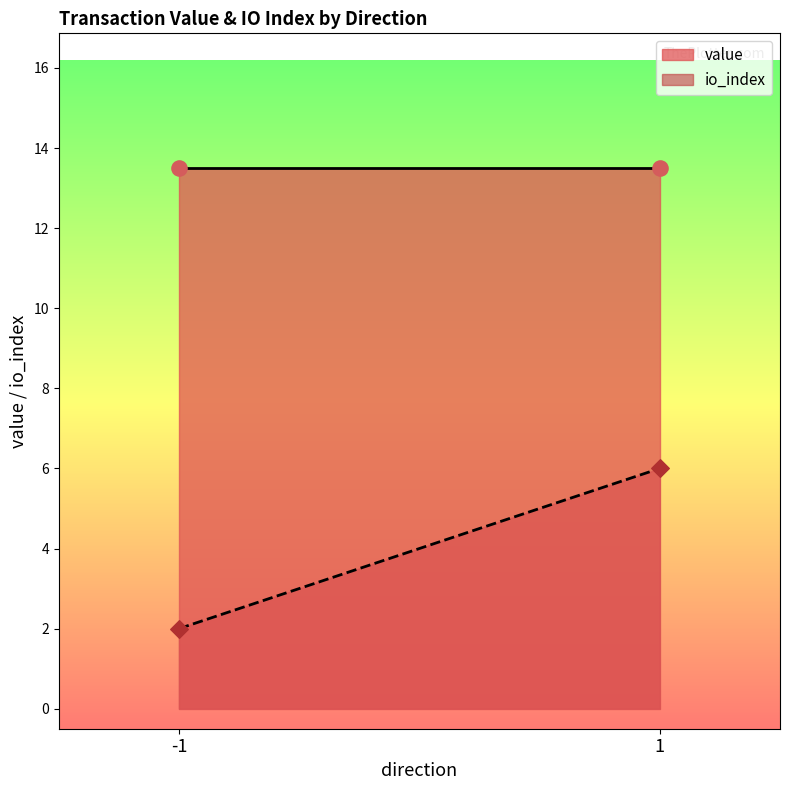

What are all the series names shown in the legend?

io_index, value